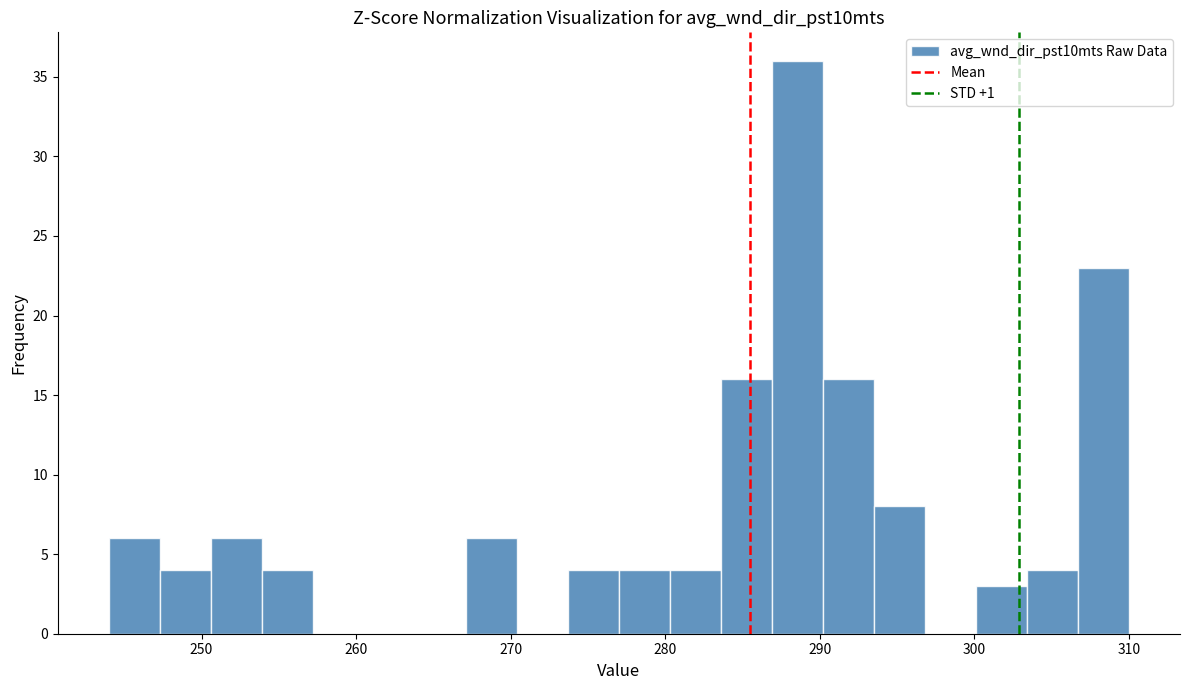

Read against the x-axis, roughly where is the centre of the tallest bar?

289